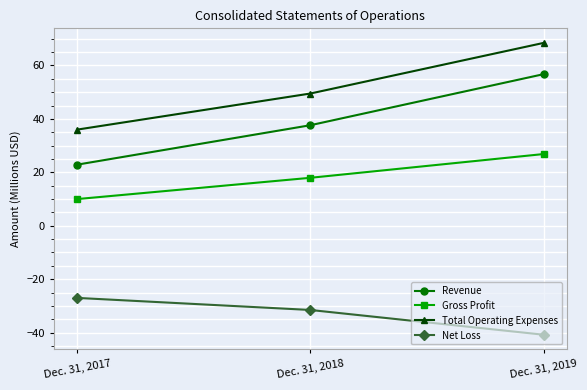

Is it true that Net Loss equals -20.2 at Dec. 31, 2019?

False